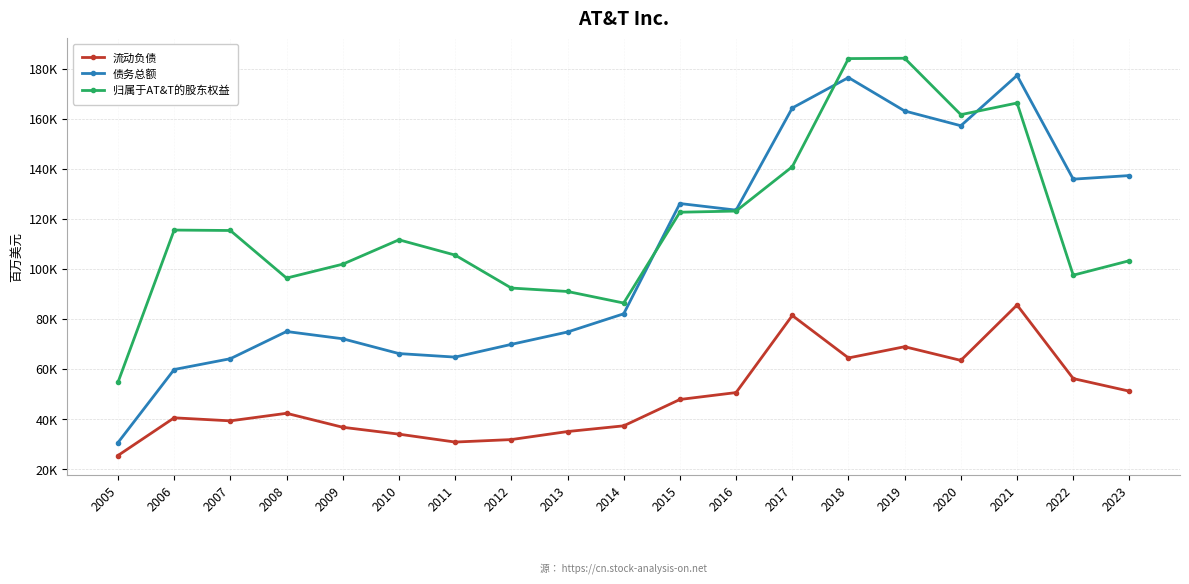

What are all the series names shown in the legend?

流动负债, 债务总额, 归属于AT&T的股东权益